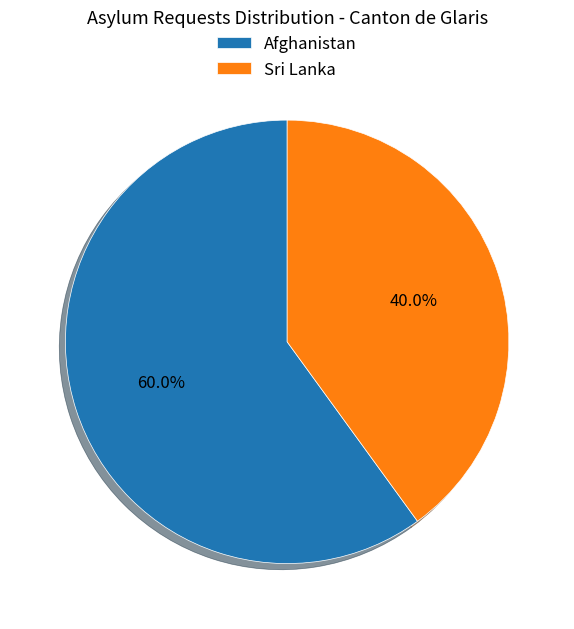

How many slices are in this pie chart?

2